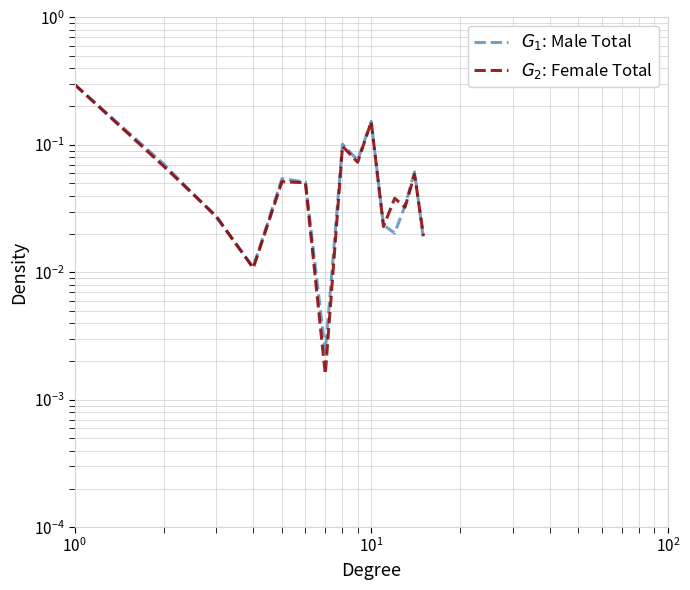

Is it true that $G_2$: Female Total equals 0.1 at 13?

False